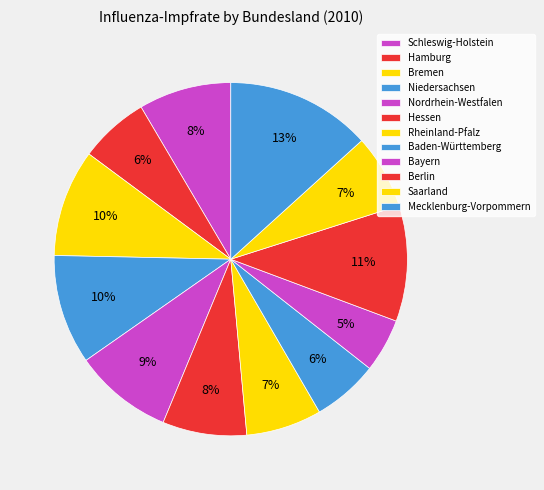

How many slices are in this pie chart?

12